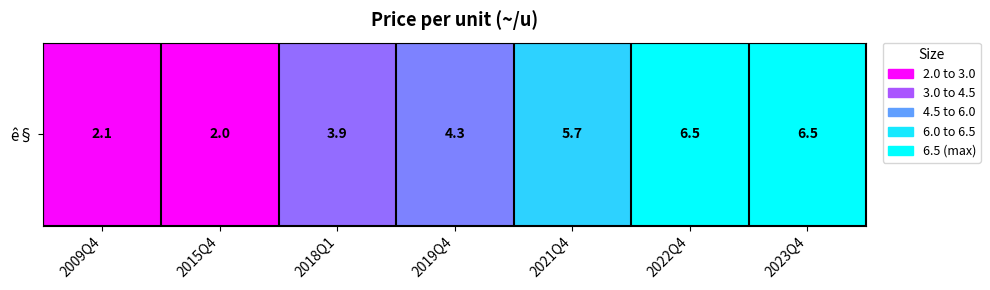

The value at 2023Q4 is 6.5. True or false?

True